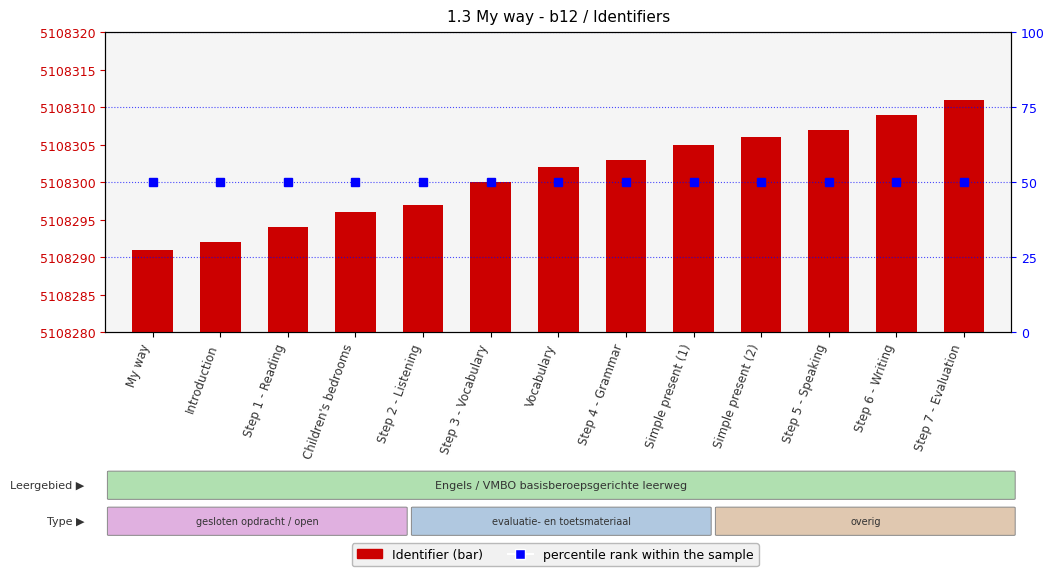

What is the value of the percentile rank within the sample bar at the 2nd from the left?

50